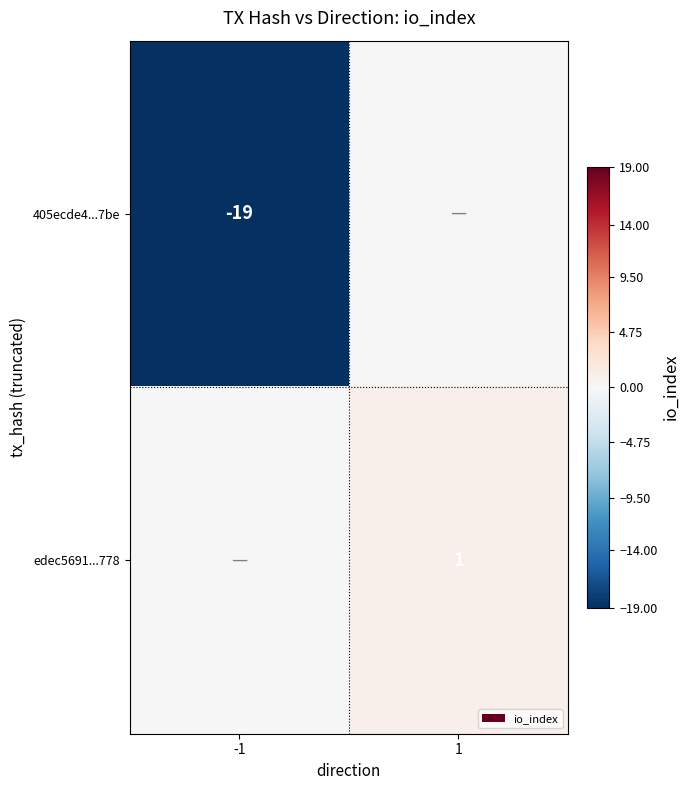

The value of edec5691...778 at 1 is 1. True or false?

True